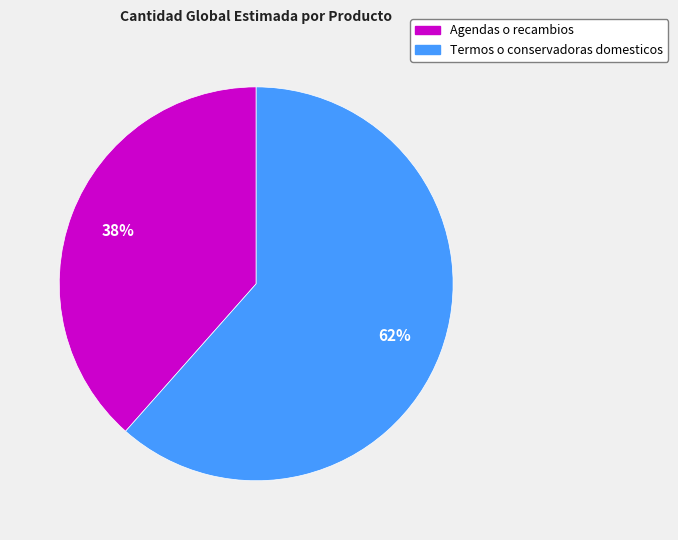

Which slice is the largest?

Termos o conservadoras domesticos